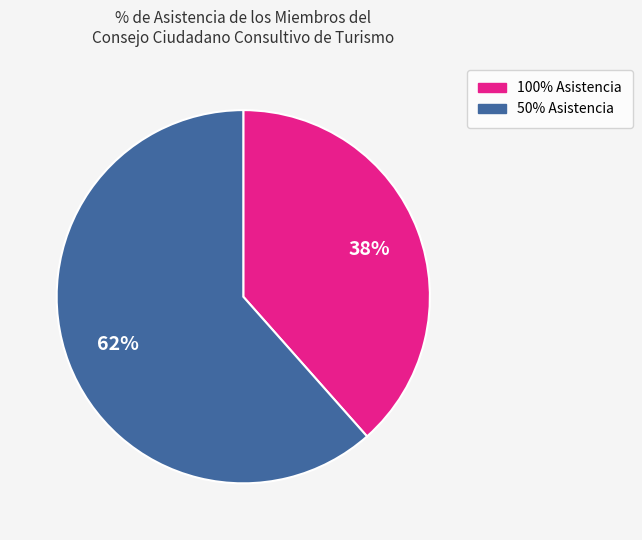

How many slices are in this pie chart?

2